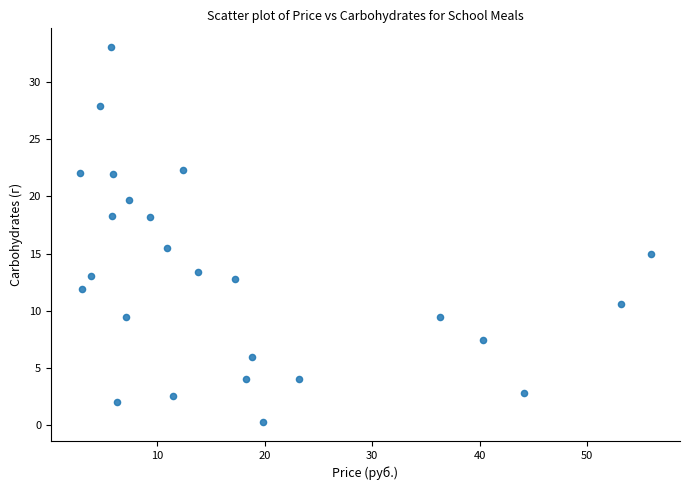

What Y value in the scatter plot is closest to 16?

15.5